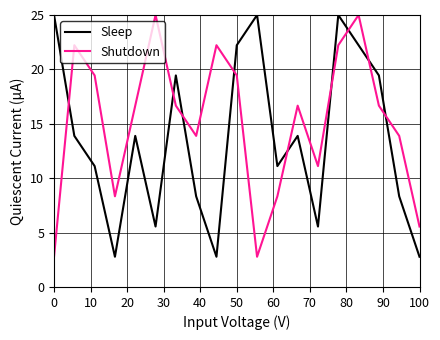

List the series in order of their overall mean, highest first.

Shutdown, Sleep